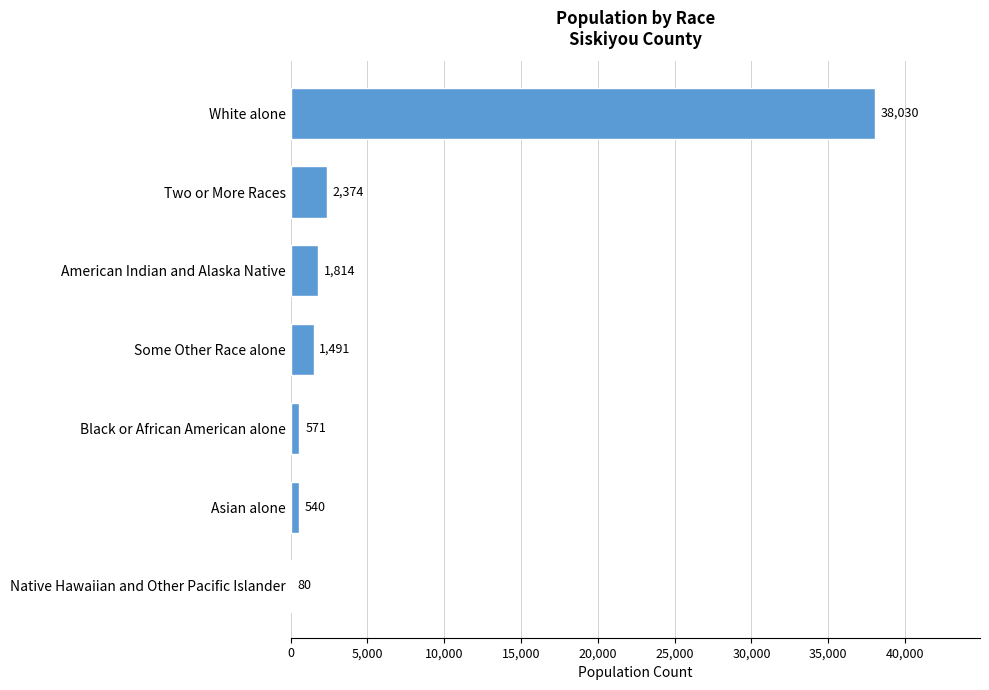

Reading bottom to top, list all the values displayed in this chart.

Native Hawaiian and Other Pacific Islander=80	Asian alone=540	Black or African American alone=571	Some Other Race alone=1491	American Indian and Alaska Native=1814	Two or More Races=2374	White alone=38030